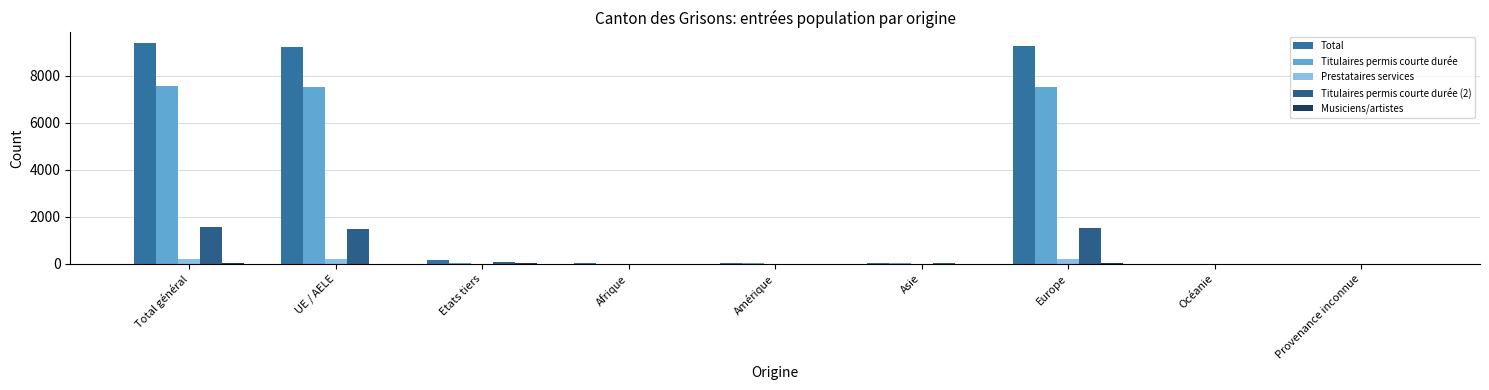

Which series has the largest range (max minus min)?

Total